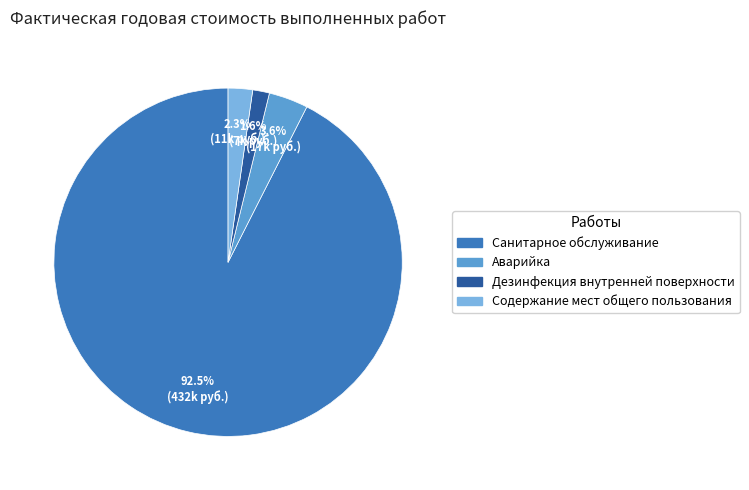

Which category has the biggest portion of the pie?

Санитарное обслуживание